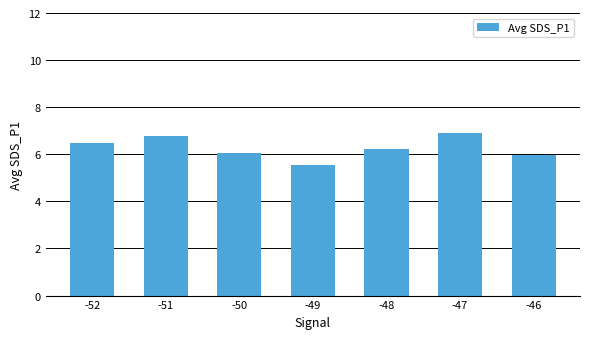

Reading right to left, list all the values displayed in this chart.

6.0	6.9	6.2	5.5	6.1	6.8	6.5